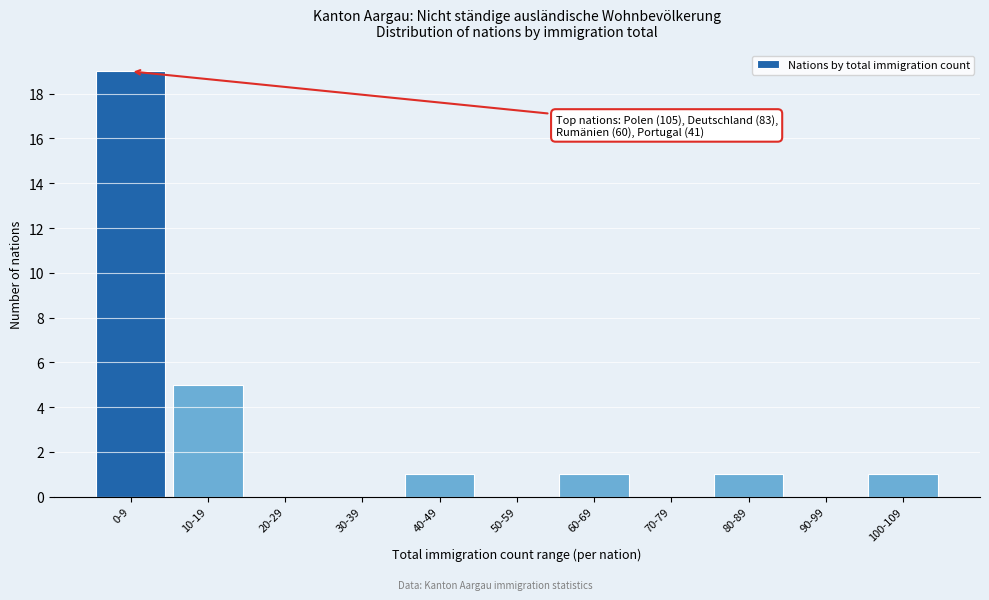

Reading left to right, extract all data points from this chart.

0-9=19	10-19=5	20-29=0	30-39=0	40-49=1	50-59=0	60-69=1	70-79=0	80-89=1	90-99=0	100-109=1